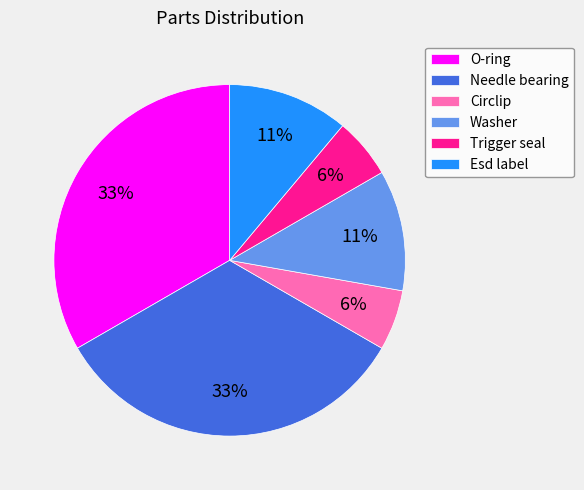

Is there a majority slice in this chart?

No